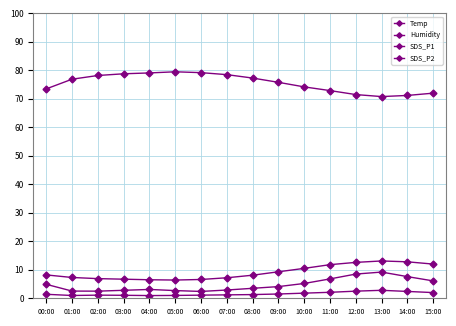

True or false: Humidity has more than 2 points higher than both neighbors.

False